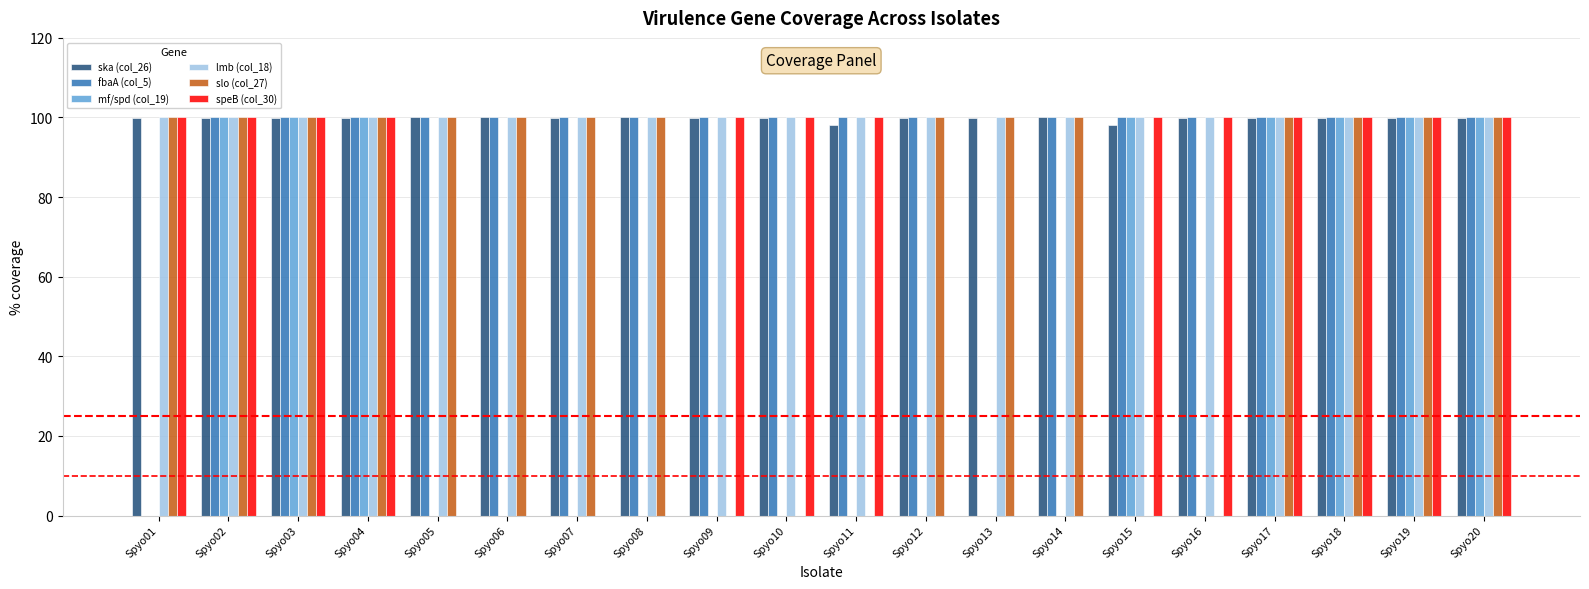

What is the maximum value for mf/spd (col_19)?

100.0